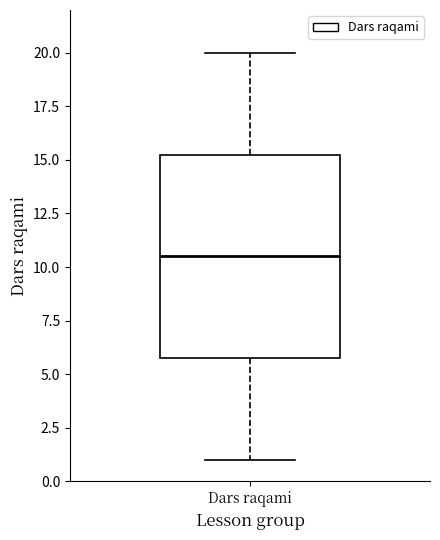

Read this box plot against the y-axis: the position of the median line, the range covered by the box, and the ends of both whiskers. The values are not printed on the chart, so give them approximately, as read against the axis.

median 10.5, box 6.0 to 15.5, whiskers 1.0 to 20.0